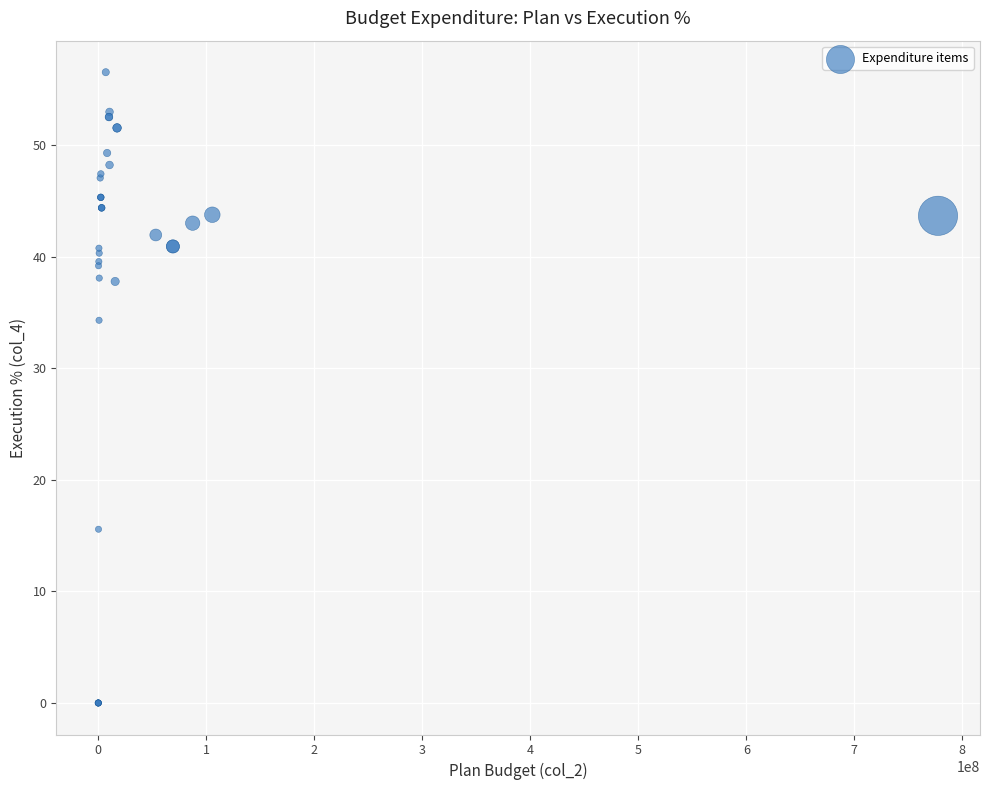

What Y value in the scatter plot is closest to 28?

34.3